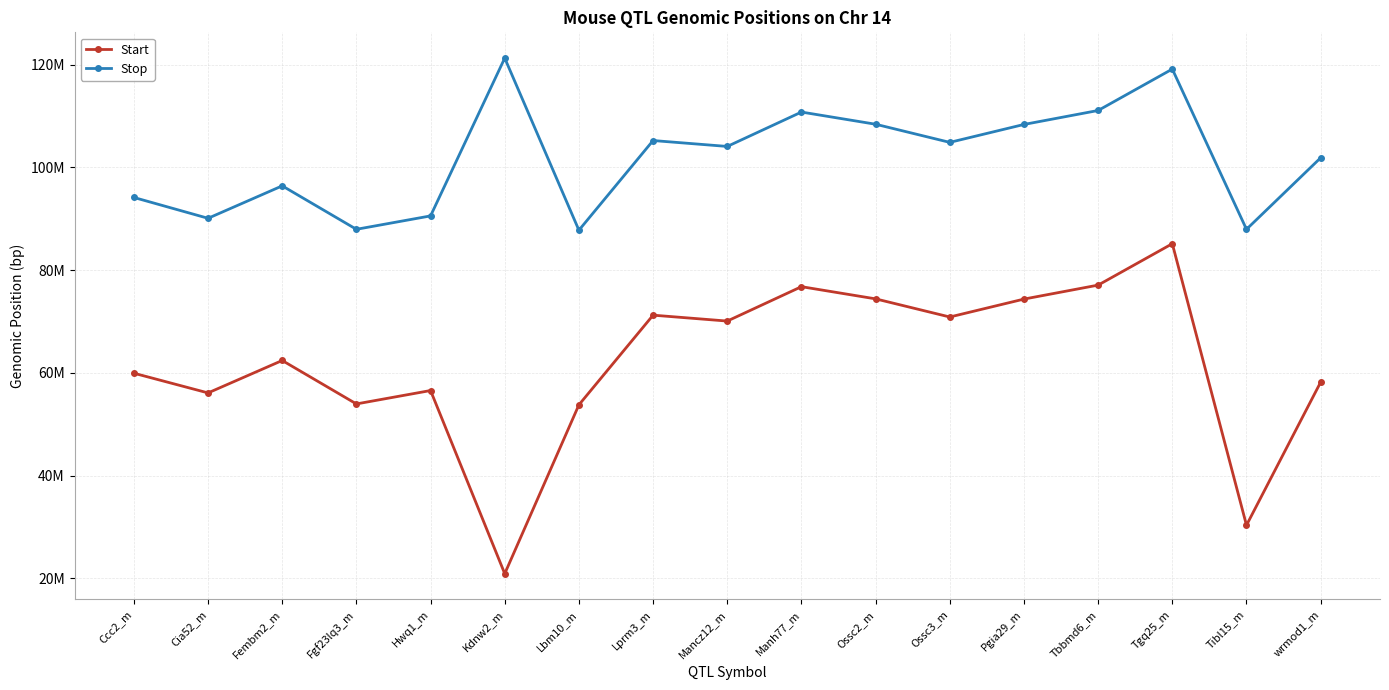

True or false: Start and Stop intersect in this chart.

False